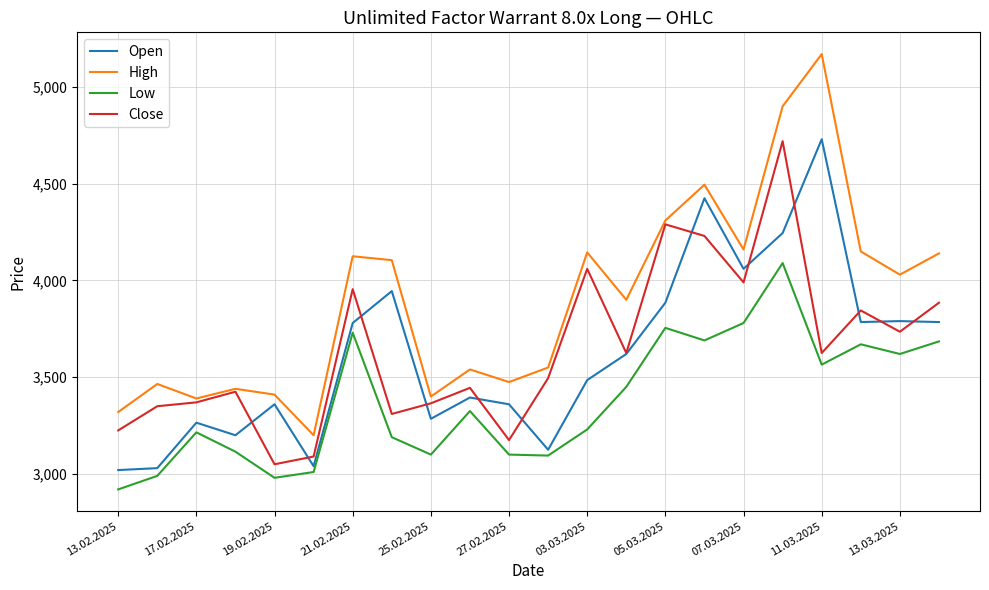

Which series has the largest total across all categories?

High